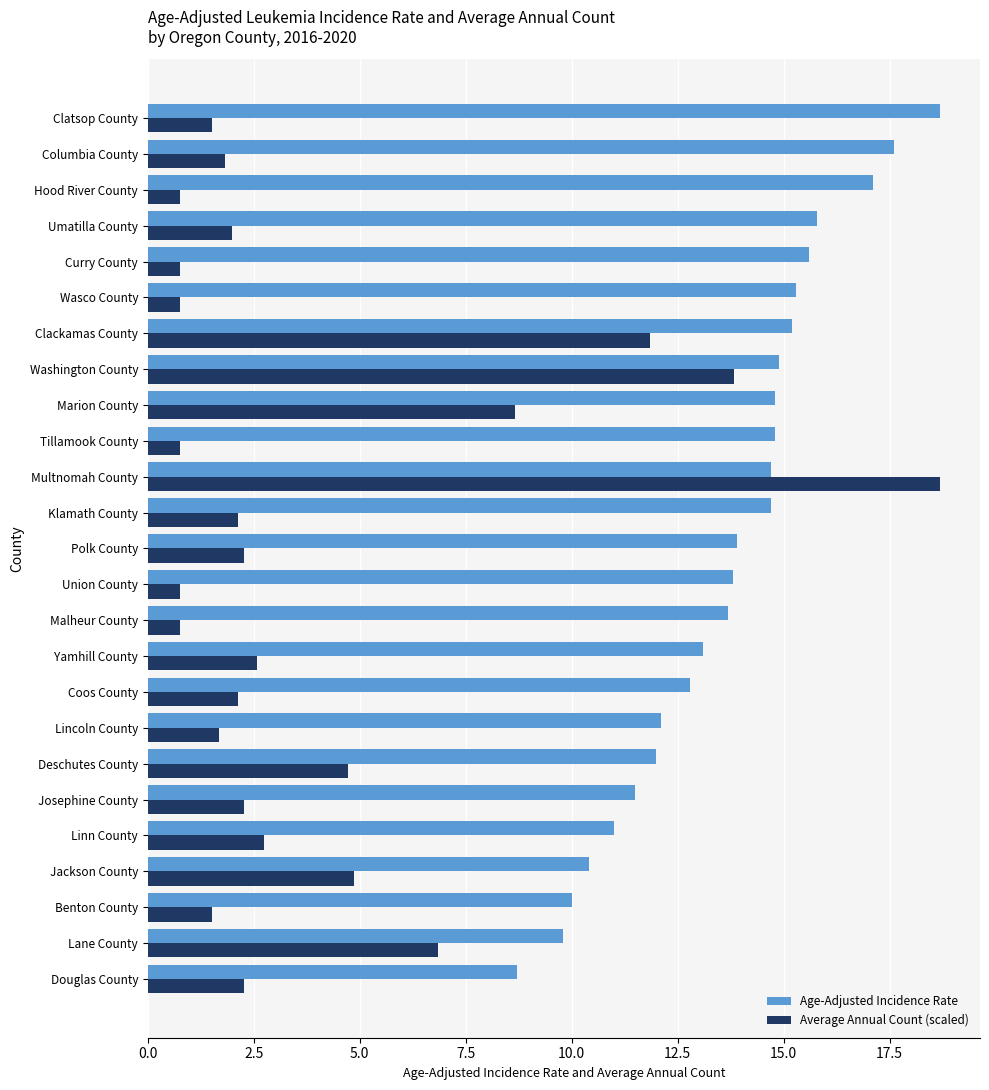

True or false: Average Annual Count (scaled) has a value of 1.5 at Benton County.

True